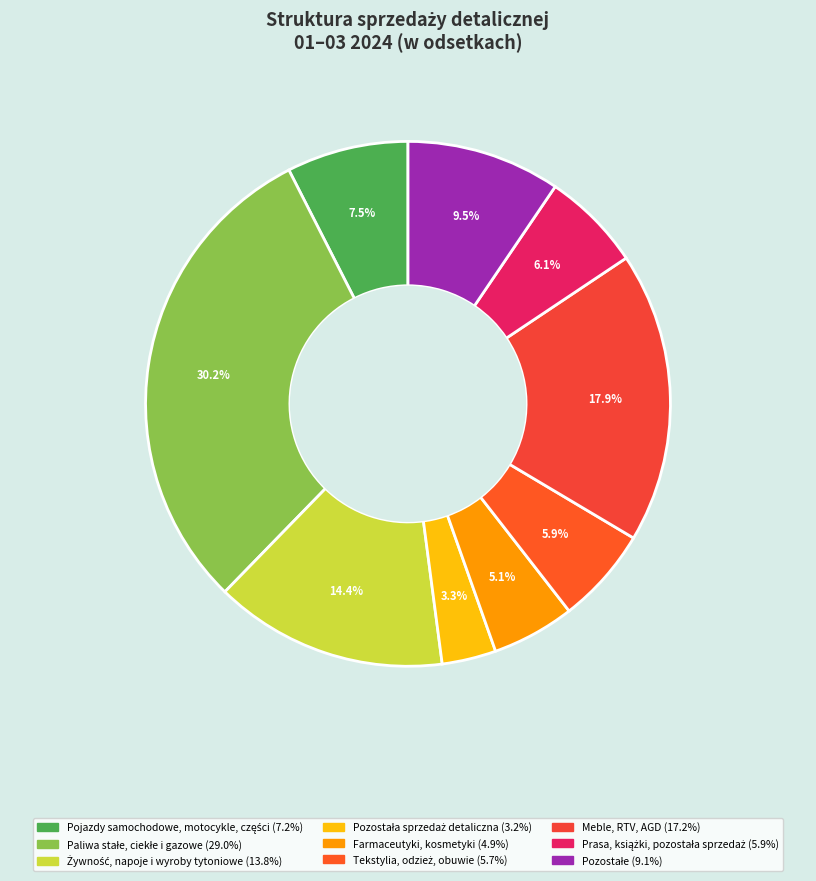

The Meble, RTV, AGD slice represents 5% of the pie. True or false?

False